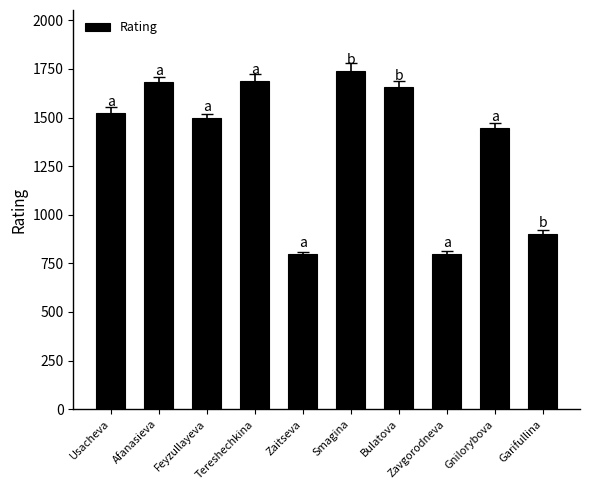

What is the value of the 3rd bar from the left?

1499